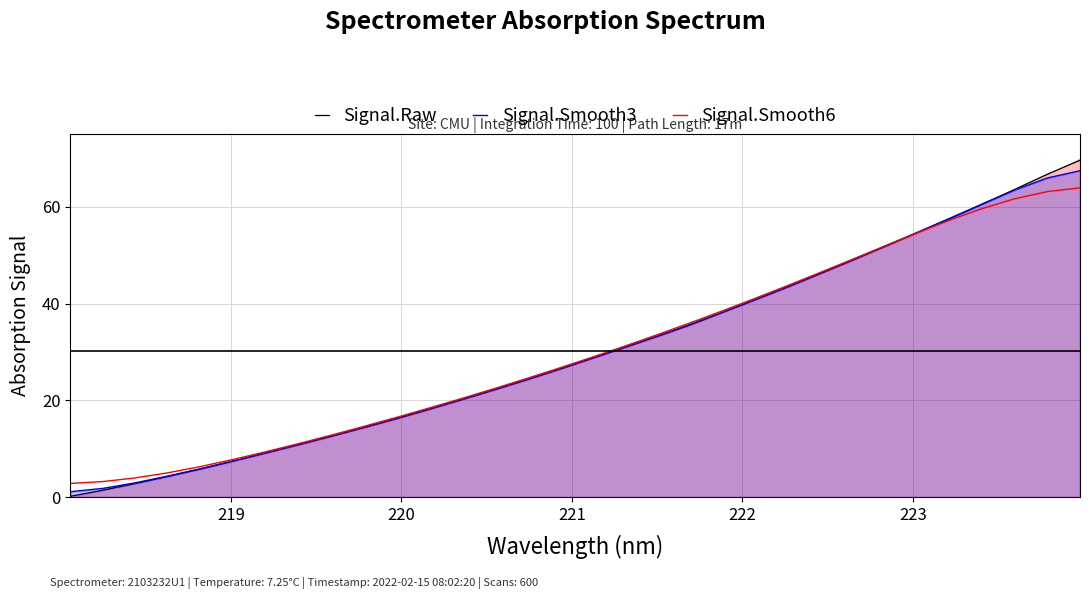

What are all the series names shown in the legend?

Signal.Raw, Signal.Smooth3, Signal.Smooth6